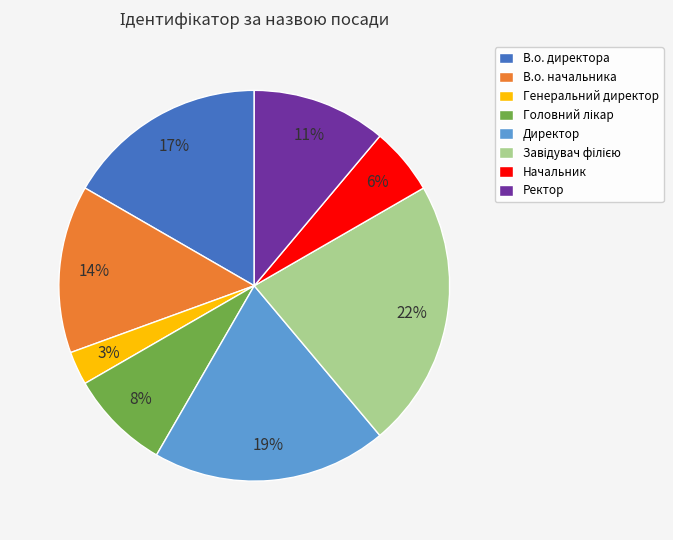

The Генеральний директор slice represents 12% of the pie. True or false?

False